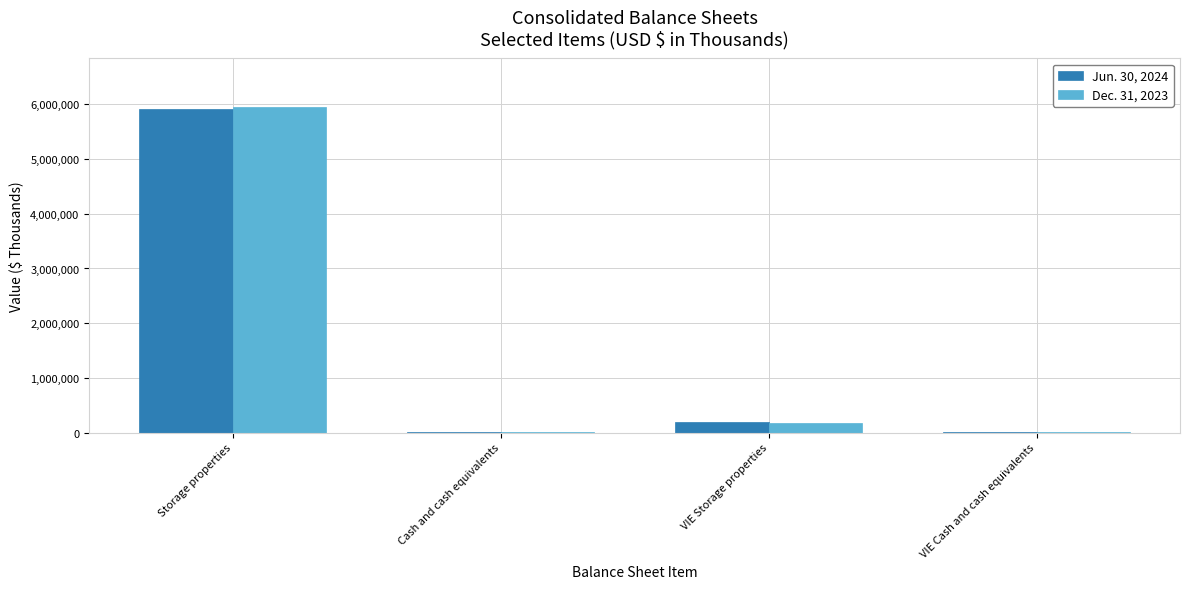

Which category has the highest value in the Jun. 30, 2024 series?

Storage properties